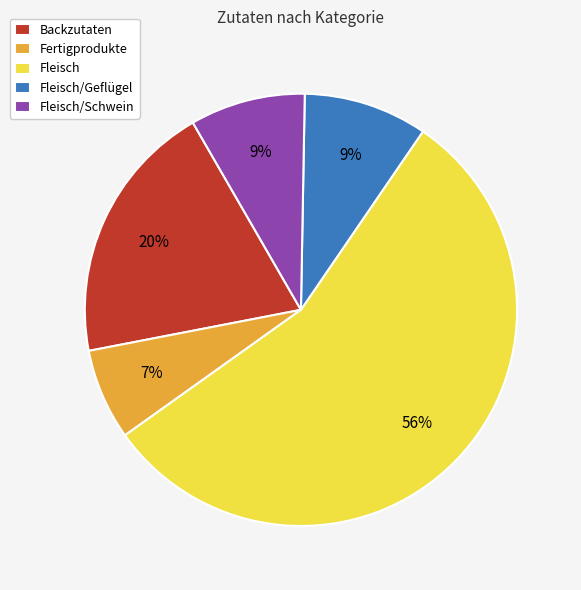

Which has a higher value, Fertigprodukte or Fleisch/Schwein?

Fleisch/Schwein